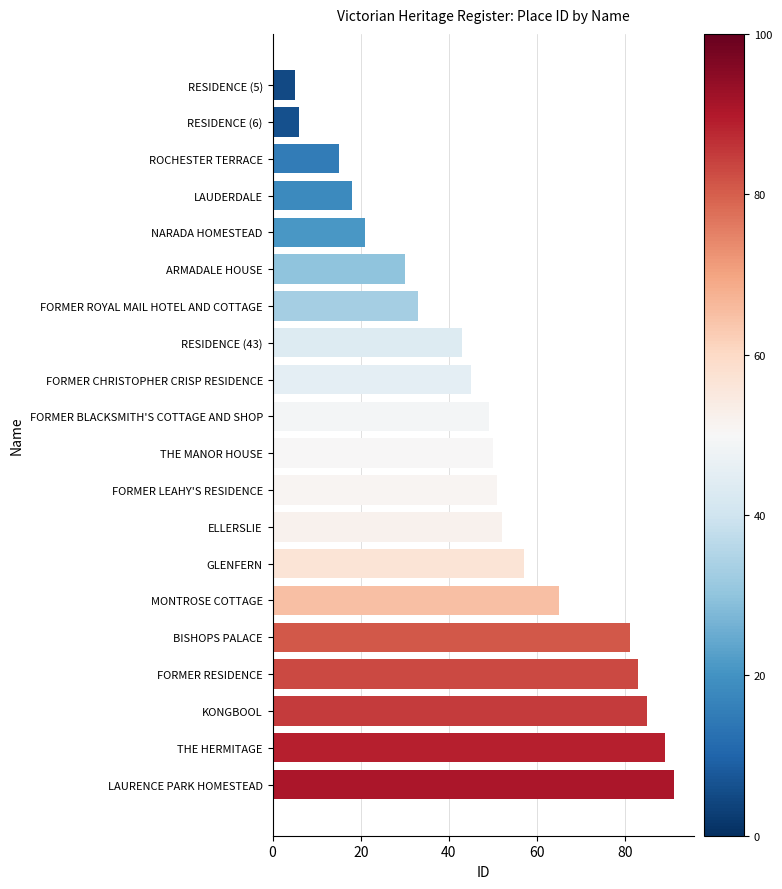

What is the smallest value displayed?

5